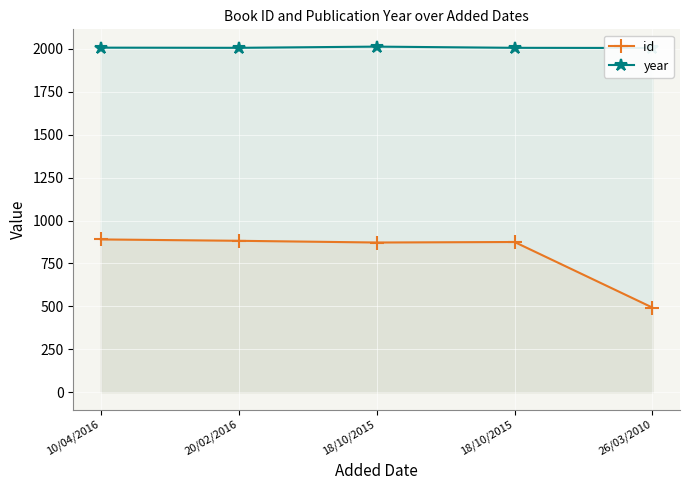

How many lines are shown in the chart?

2